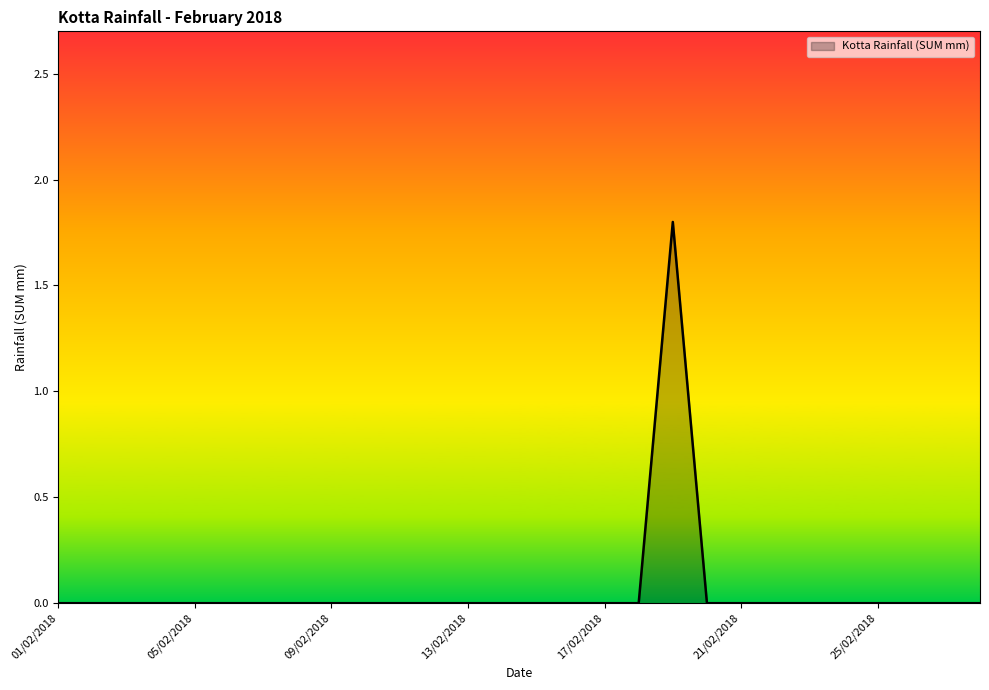

What is the greatest value displayed?

1.8